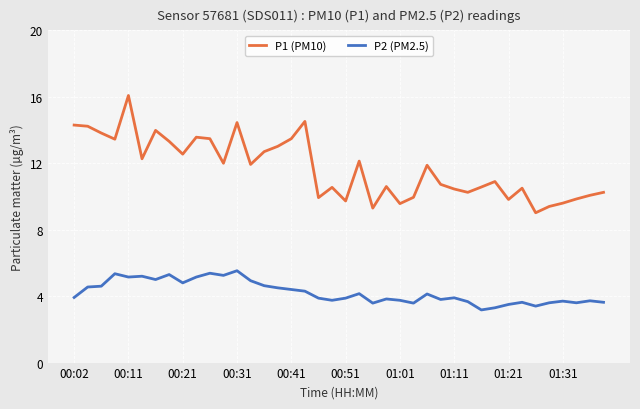

What is the maximum value for P2 (PM2.5)?

5.5